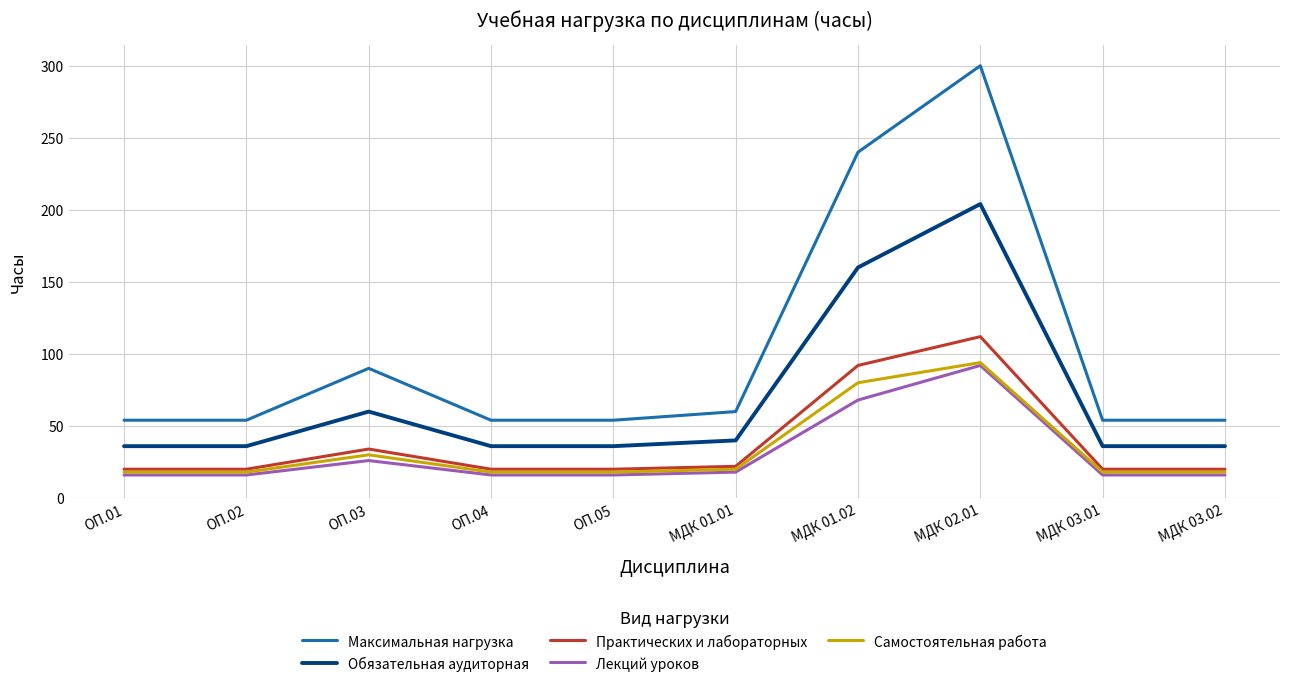

Which series has the widest spread of values?

Максимальная нагрузка